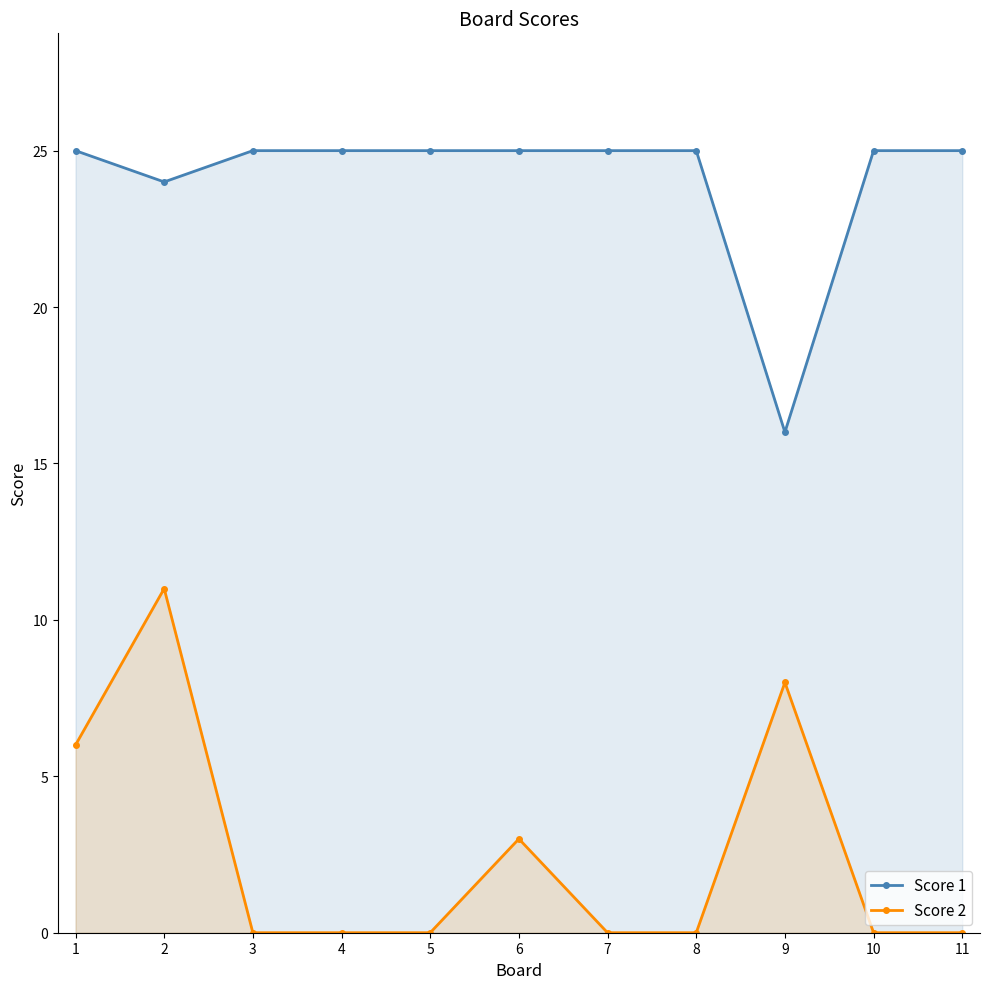

What is the difference between the maximum and minimum values in the Score 1 series?

9